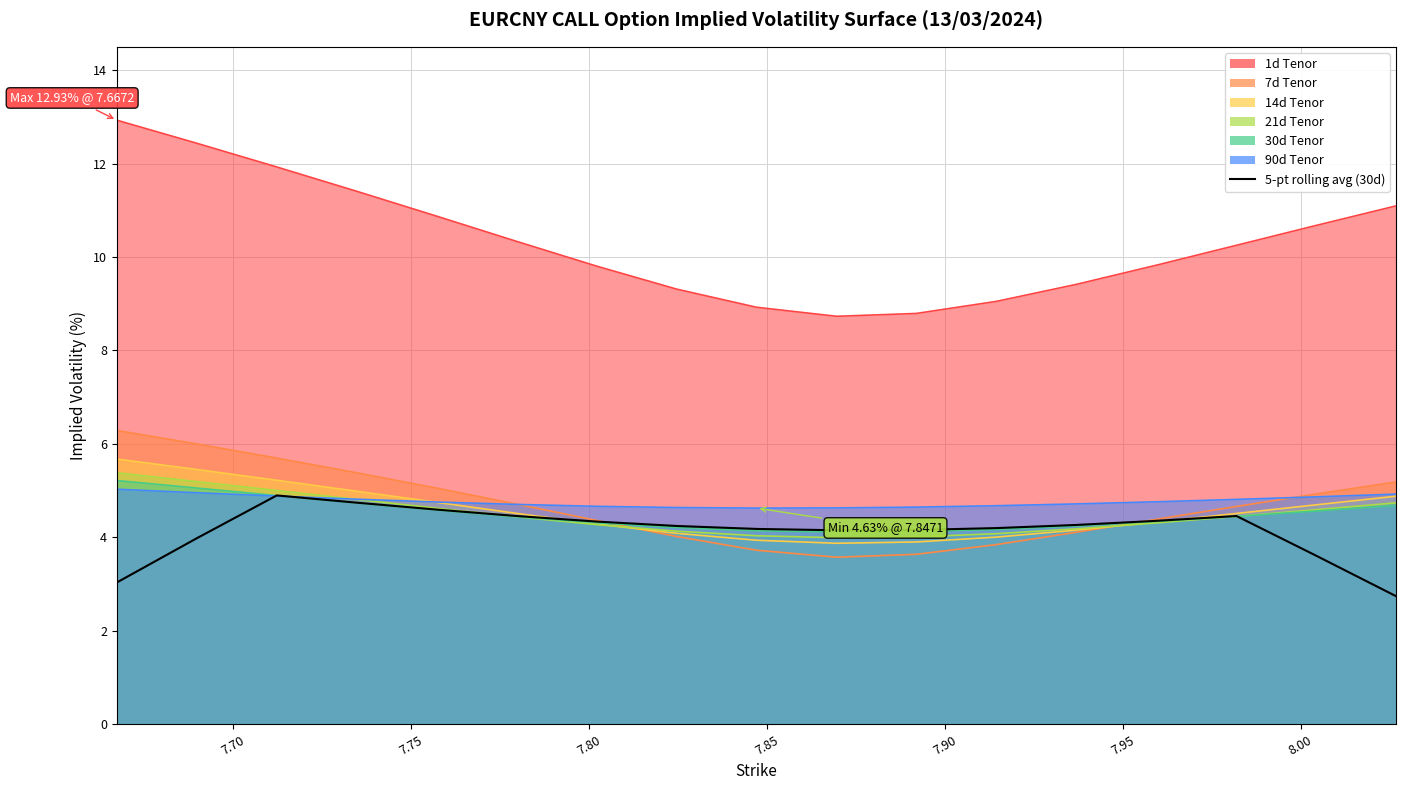

Does the chart display data point markers on the line(s)?

No